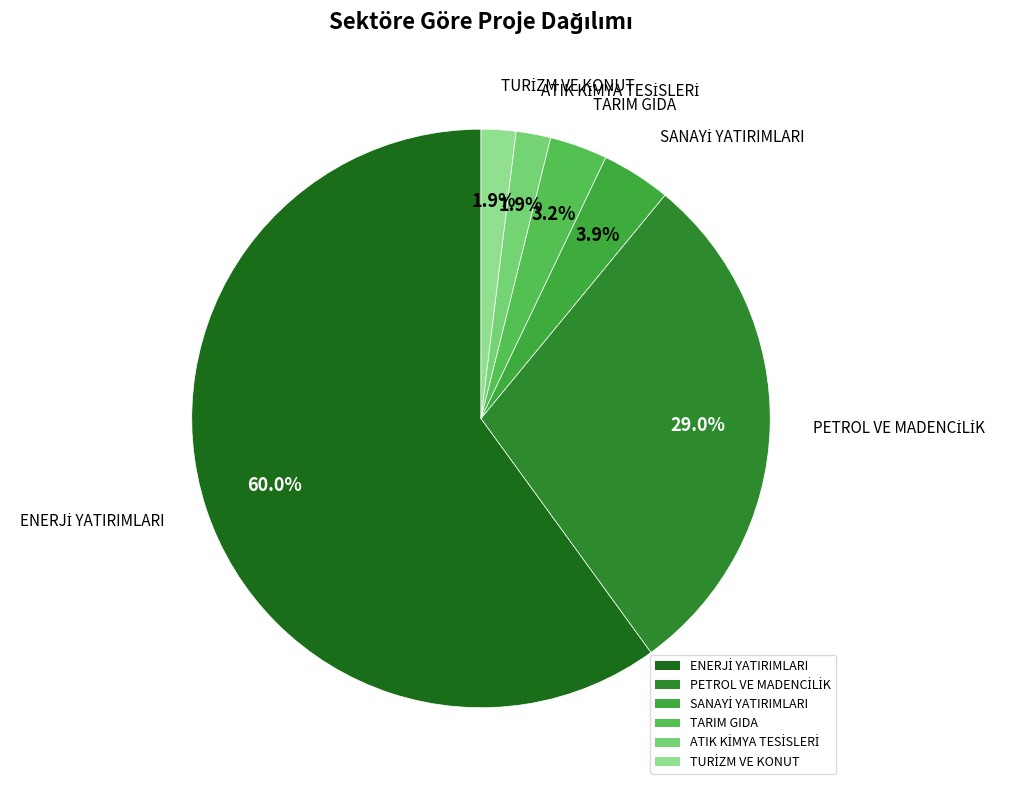

Is there a majority slice in this chart?

Yes